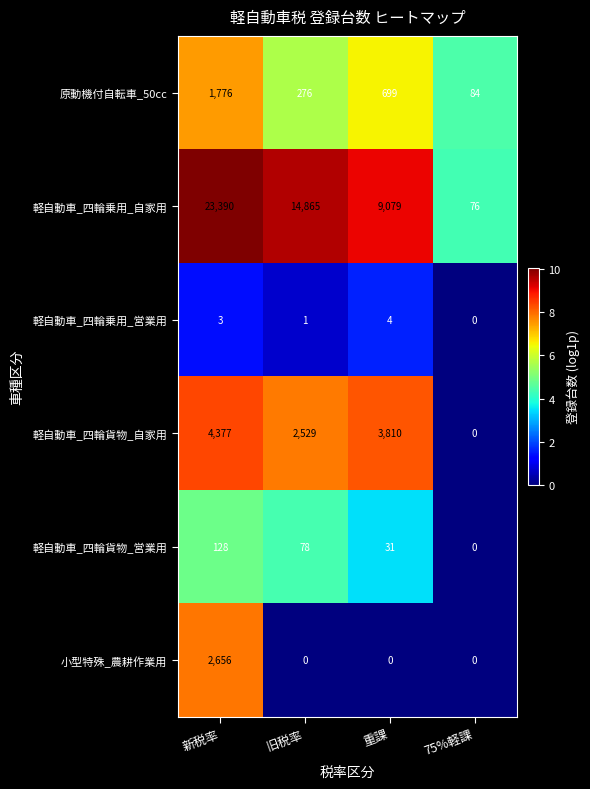

Between 旧税率 and 75%軽課, which series saw the biggest shift?

軽自動車_四輪乗用_自家用